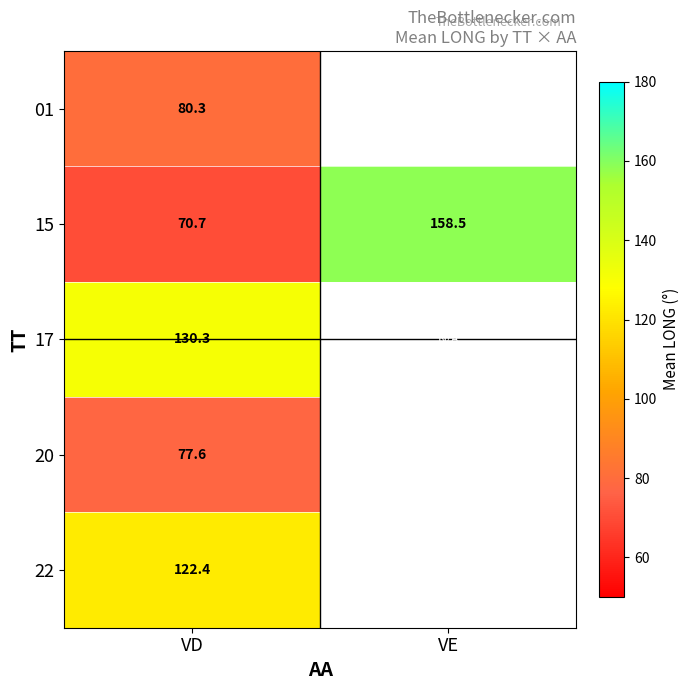

List the labels in order of 15 value, smallest first.

VD, VE